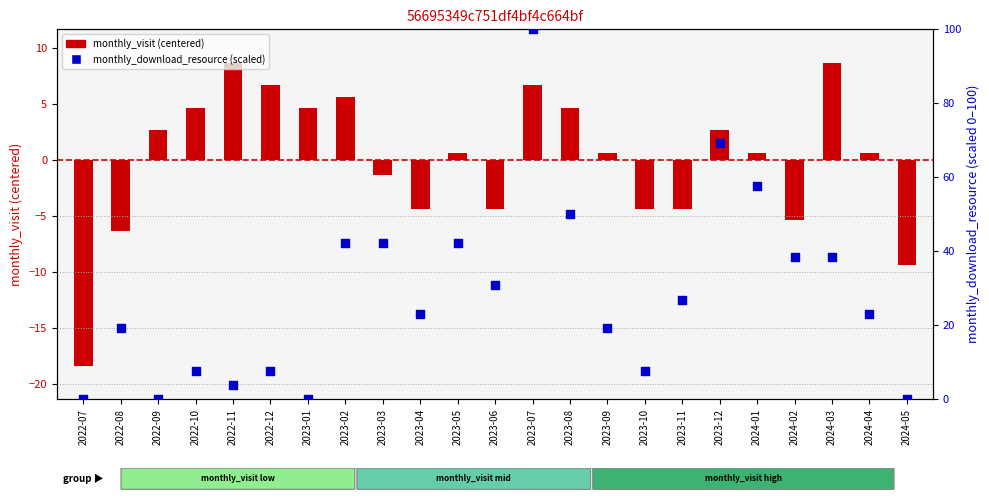

What are all the series names shown in the legend?

monthly_visit (centered), monthly_download_resource (scaled)